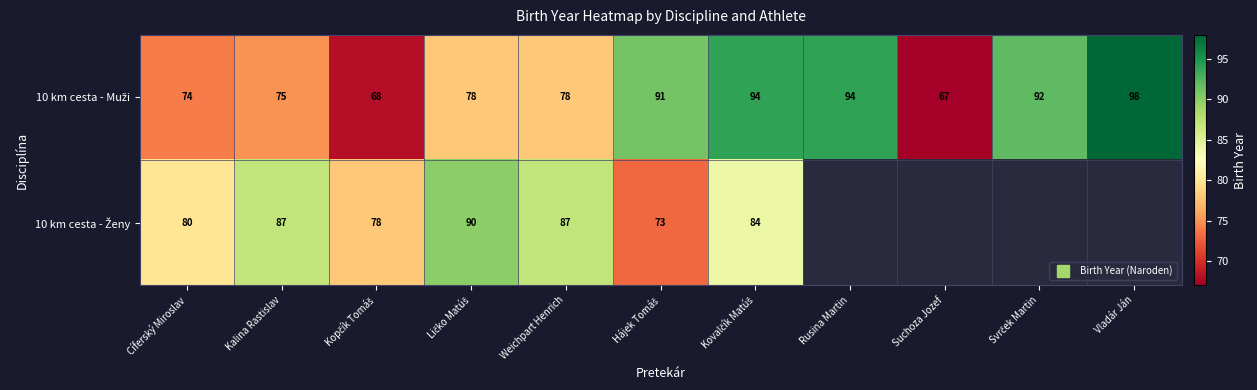

Count the number of categories in the chart.

11